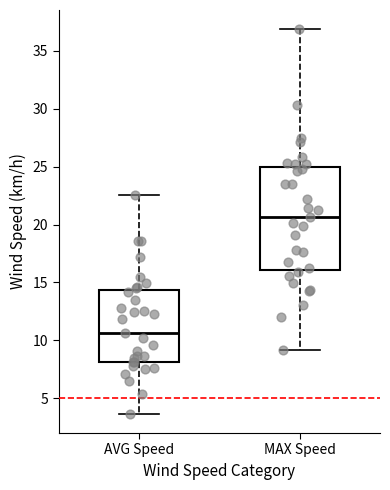

Reading left to right, read every box against the y-axis: the position of its median line, the range the box covers, and the ends of its whiskers. The values are not printed on the chart, so give them approximately, as read against the axis.

AVG Speed: median 10.5, box 8.0 to 14.5, whiskers 3.5 to 22.5
MAX Speed: median 20.5, box 16.0 to 25.0, whiskers 9.0 to 37.0